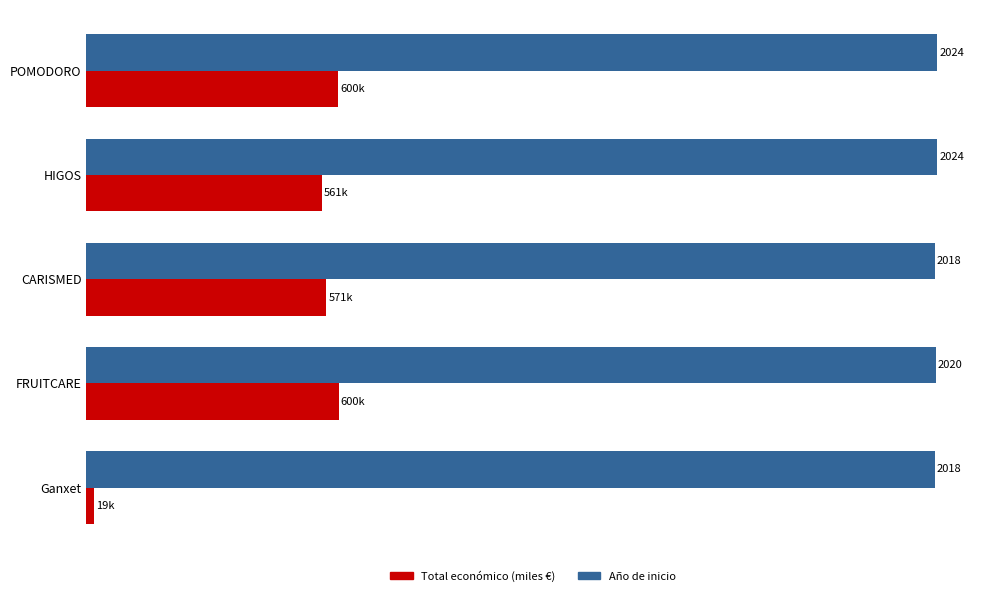

Which category has the lowest value across all series?

Ganxet